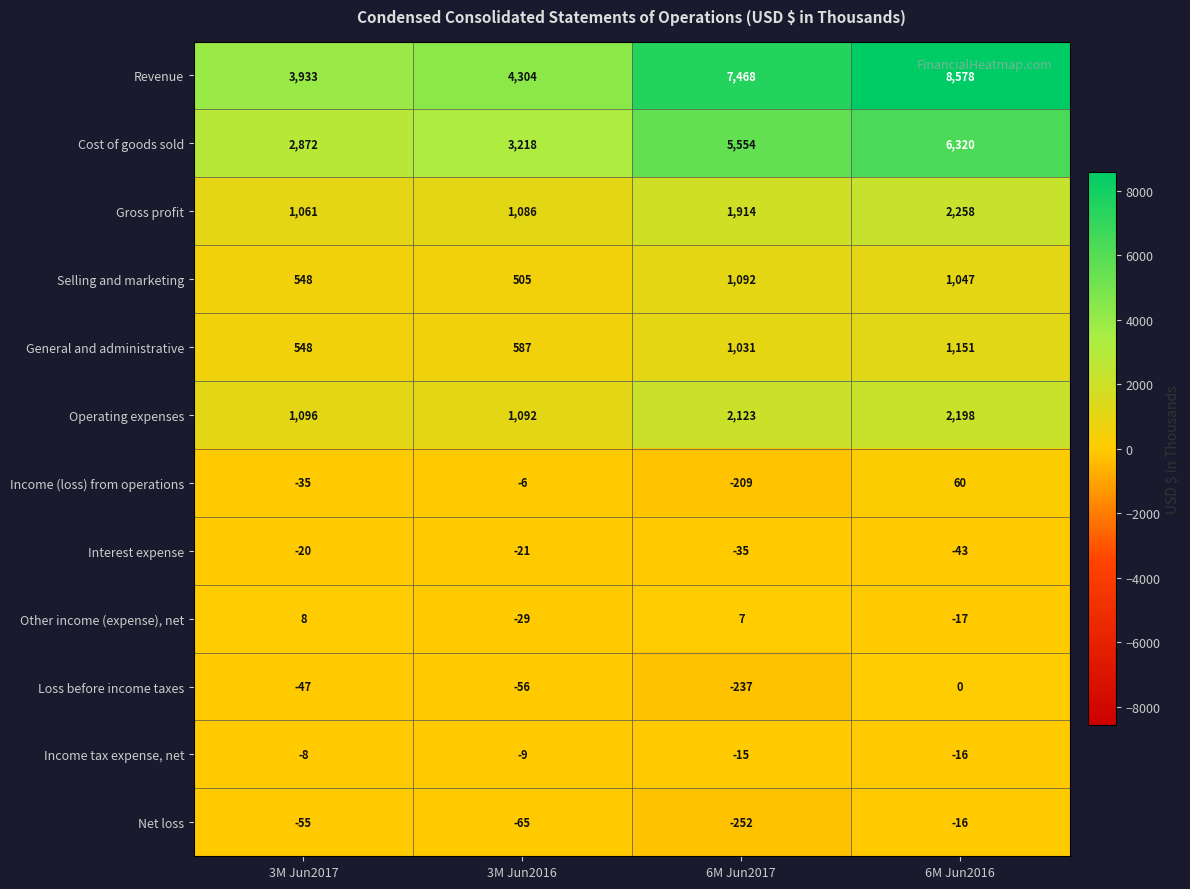

How many data points in Net loss are less than -55?

2